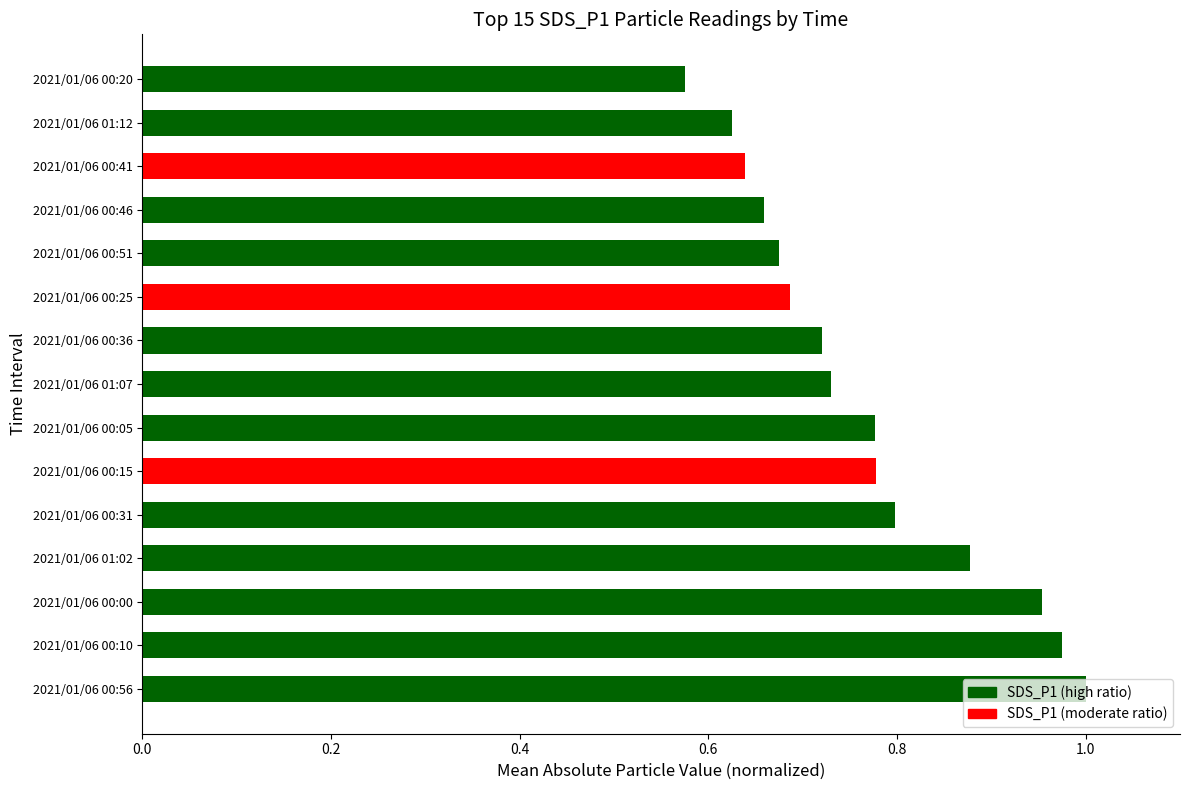

Are the bars grouped side by side (vs. stacked)?

No